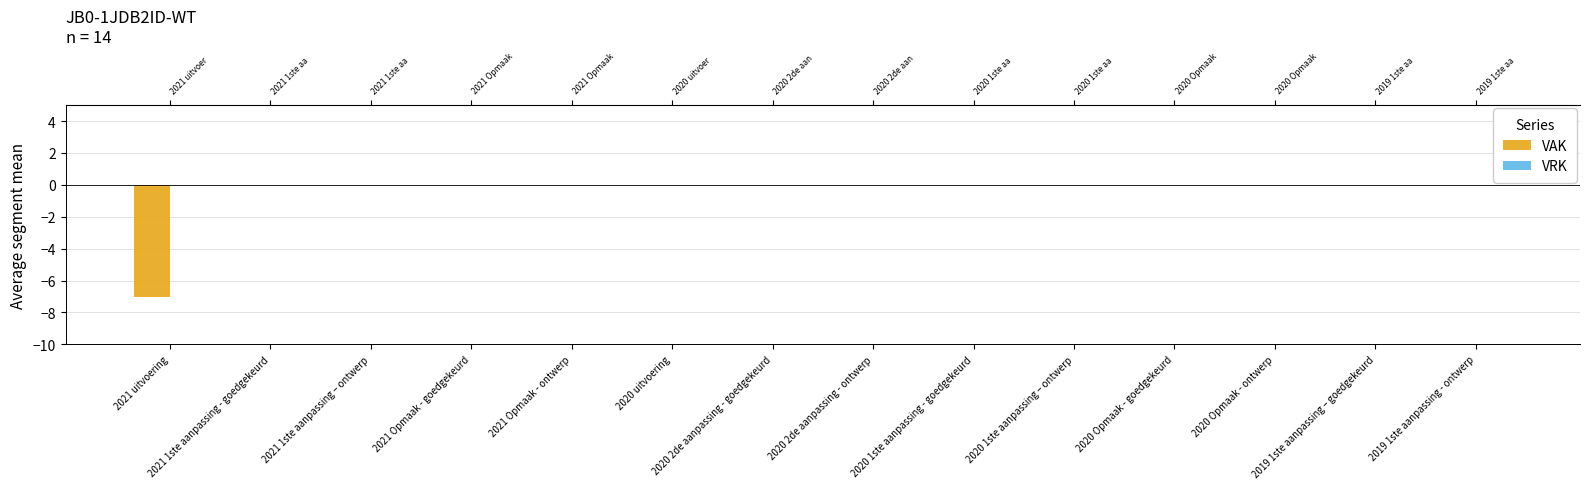

What is the sum of all values?

-7